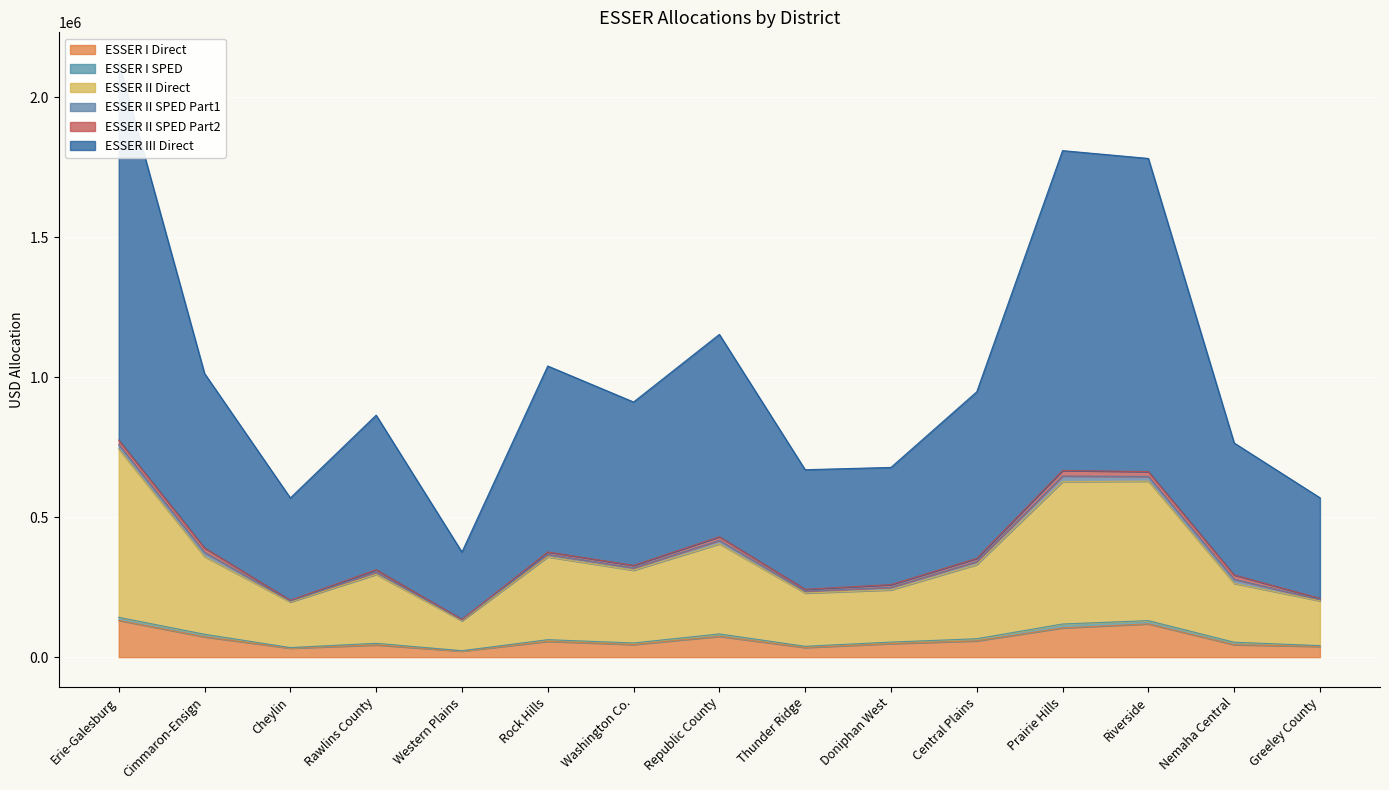

At how many categories does at least one series exceed 1705633?

3